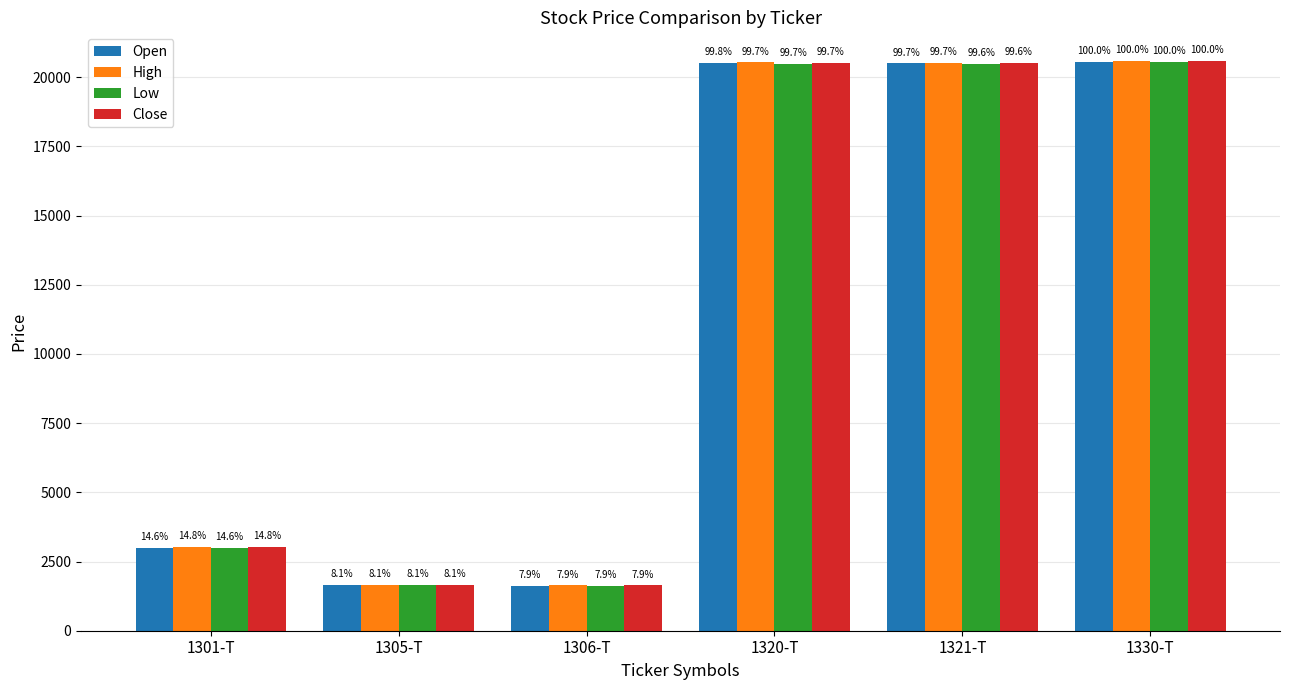

Between 1321-T and 1330-T, which series saw the biggest shift?

Low